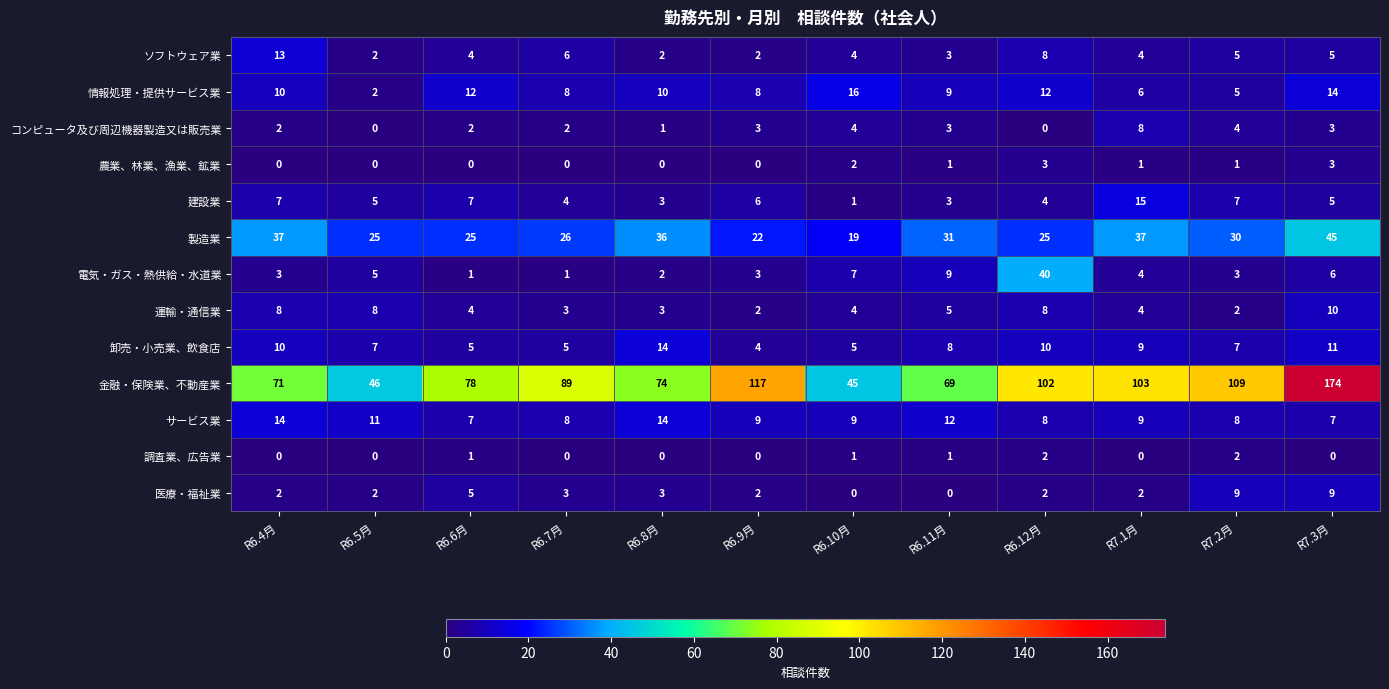

What is the sum of the コンピュータ及び周辺機器製造又は販売業 values at R6.9月 and R6.11月?

6